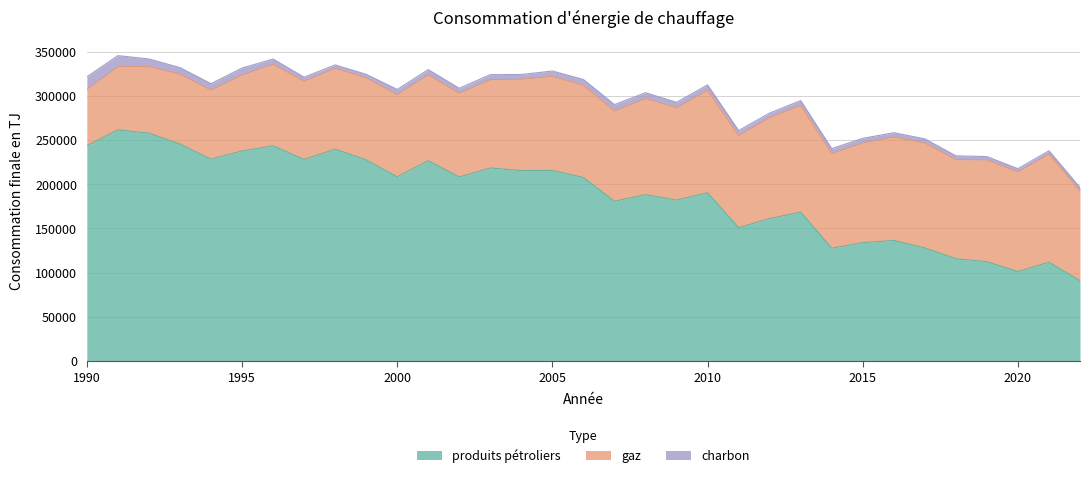

Reading right to left, list all the values displayed in this chart.

produits pétroliers: 2022=90770	2021=111710	2020=101110	2019=112310	2018=115630	2017=127930	2016=136350	2015=133890	2014=127550	2013=168460	2012=161130	2011=150850	2010=190410	2009=182080	2008=188230	2007=180730	2006=207680	2005=215720	2004=215460	2003=218430	2002=208240	2001=226750	2000=208430	1999=227680	1998=239750	1997=228100	1996=243540	1995=237680	1994=228480	1993=245520	1992=257870	1991=261650	1990=243600
gaz: 2022=101650	2021=122500	2020=112900	2019=115190	2018=112280	2017=118900	2016=117230	2015=112930	2014=107100	2013=120760	2012=114330	2011=104220	2010=115940	2009=104540	2008=108890	2007=102190	2006=104430	2005=106470	2004=103440	2003=100000	2002=94880	2001=97030	2000=93180	1999=92860	1998=91570	1997=88570	1996=92340	1995=86010	1994=78080	1993=79340	1992=75380	1991=71480	1990=63670
charbon: 2022=3850	2021=3700	2020=3660	2019=3810	2018=4290	2017=4610	2016=4790	2015=5210	2014=5700	2013=5570	2012=5170	2011=5740	2010=6210	2009=6190	2008=6560	2007=7300	2006=6520	2005=6040	2004=5420	2003=5710	2002=5560	2001=6030	2000=5770	1999=3960	1998=3810	1997=4590	1996=5960	1995=7920	1994=7350	1993=7280	1992=8660	1991=12540	1990=14360